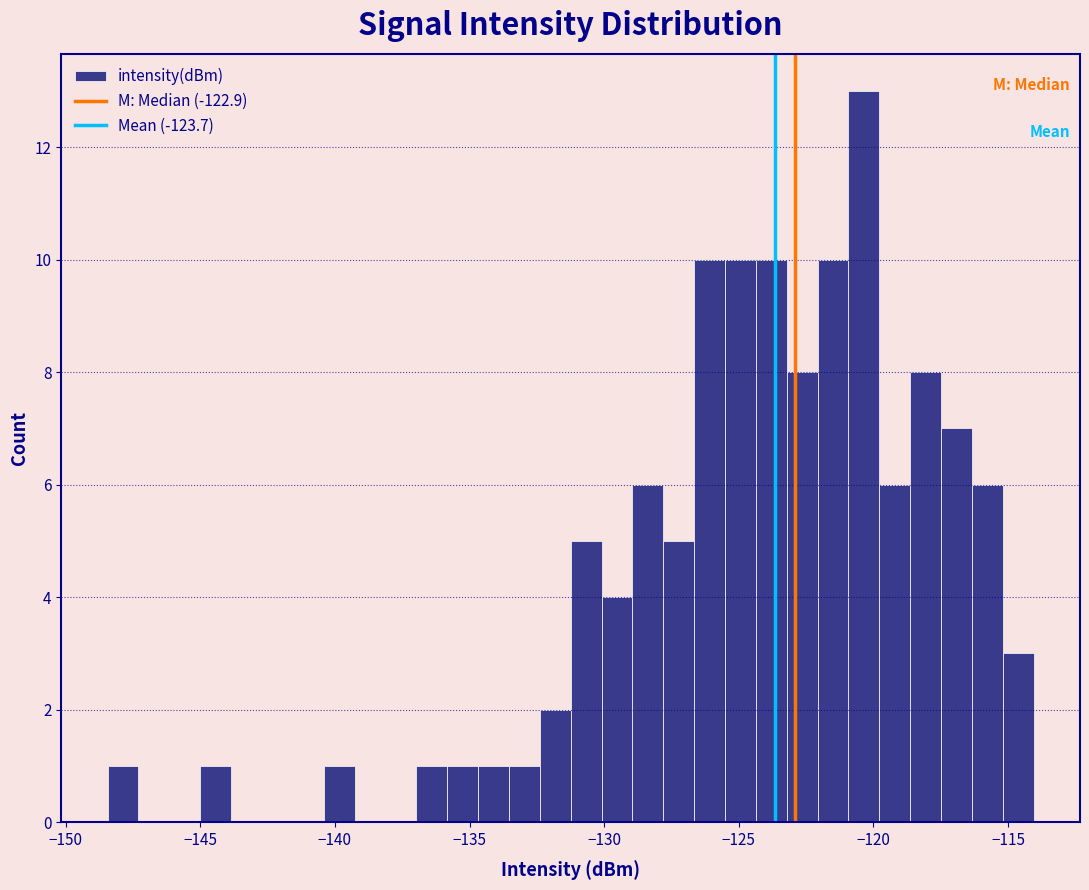

Around what value on the x-axis is the tallest bar? Give the approximate position of its centre, as read against the axis.

-120.5